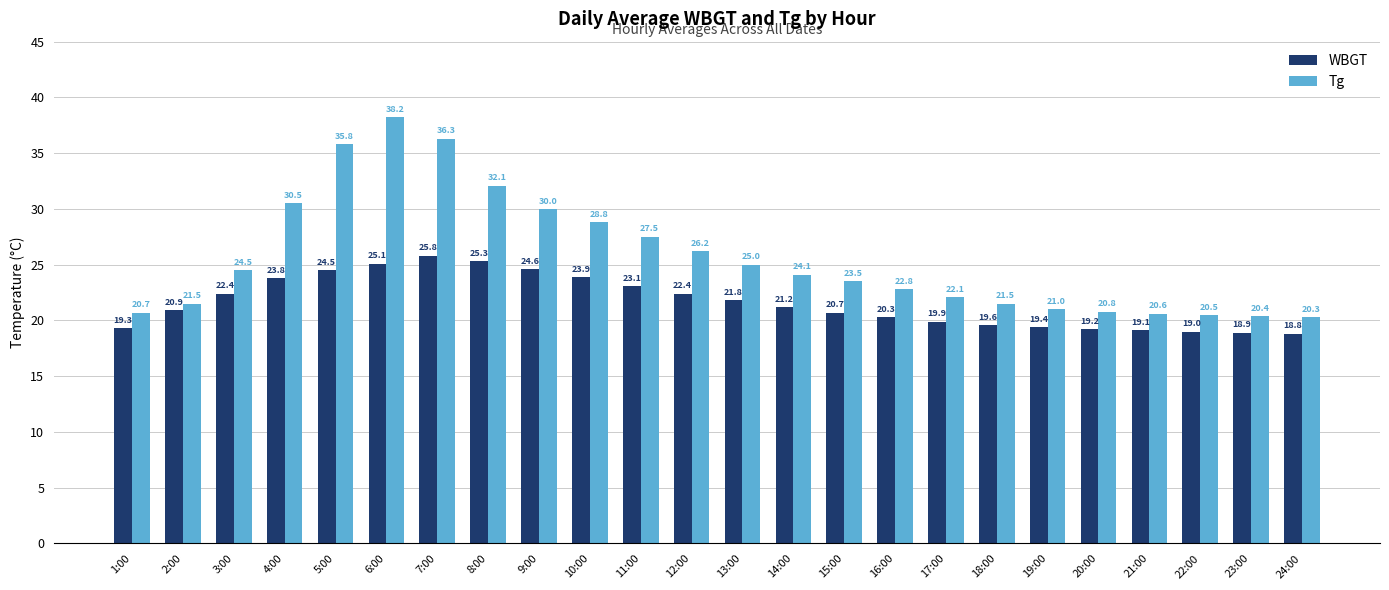

Which series changed the most between 7:00 and 11:00?

Tg